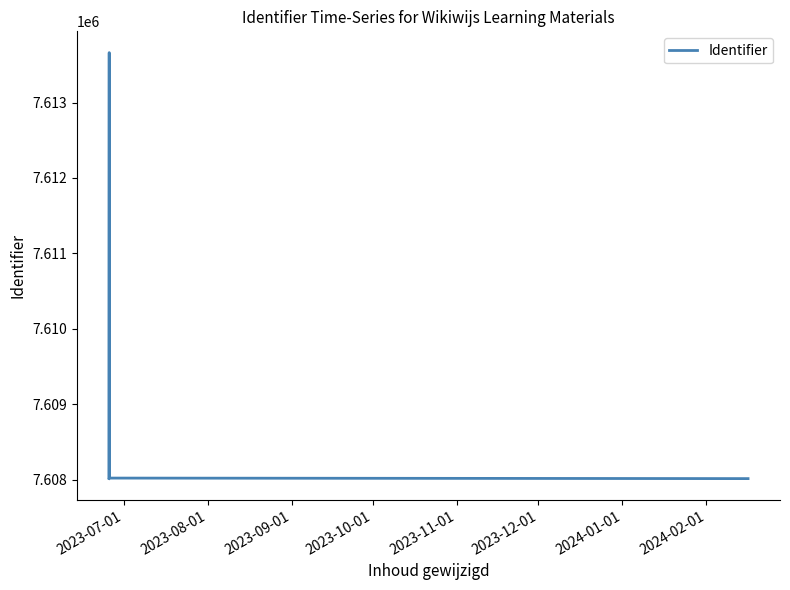

True or false: there are more than 0 points higher than both neighbors.

True